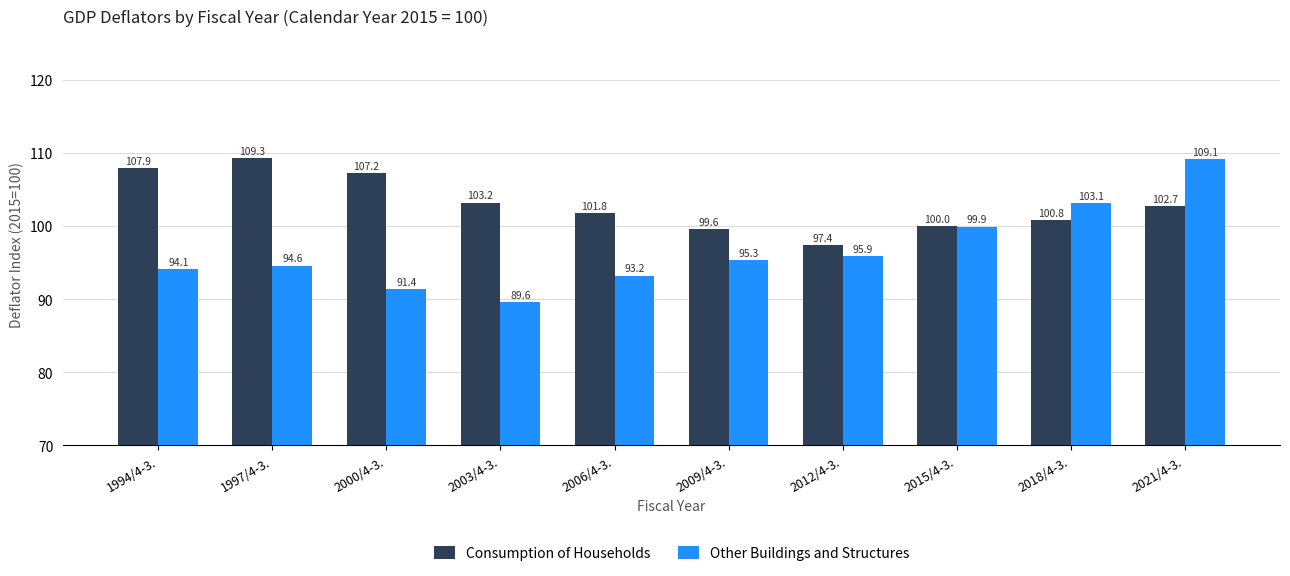

At which label is Consumption of Households closest to 103?

2003/4-3.